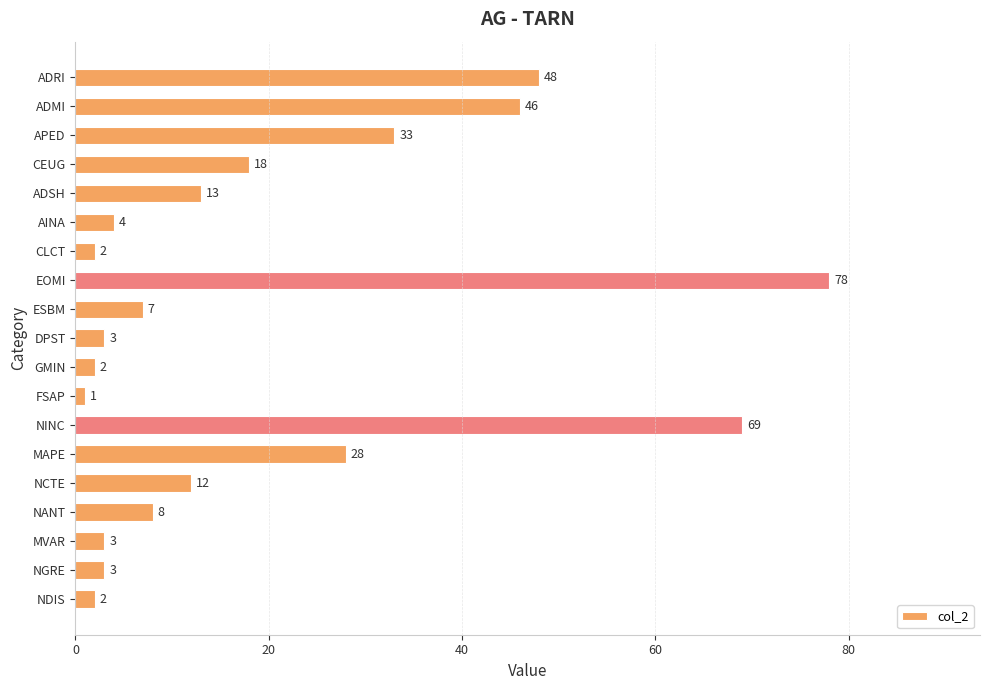

What is the sum of all values?

380